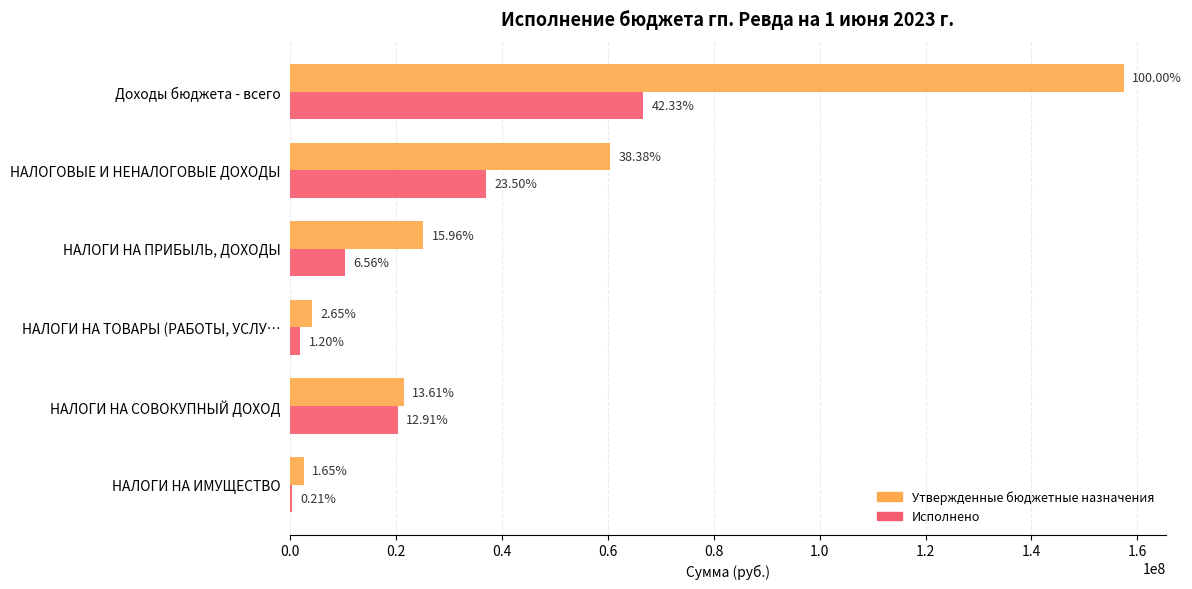

What are all the series names shown in the legend?

Утвержденные бюджетные назначения, Исполнено